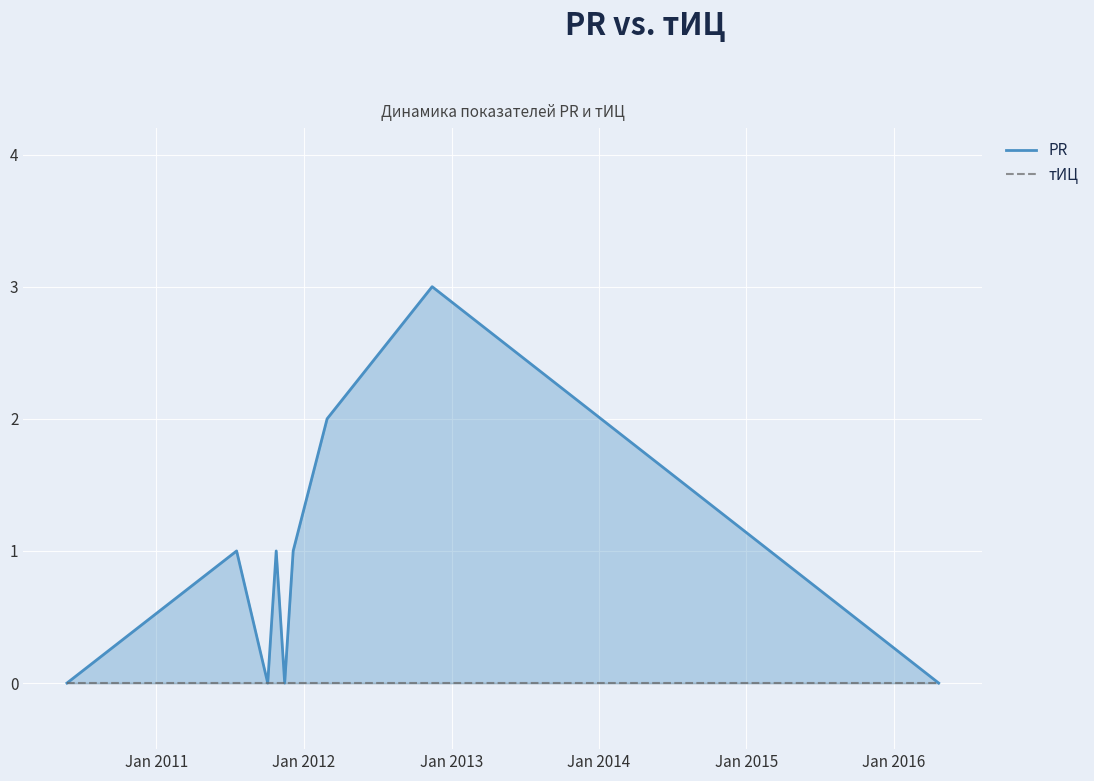

Is it true that PR equals -2 at 8?

False